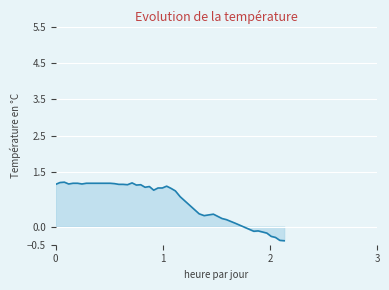

What is the smallest value displayed?

-0.4